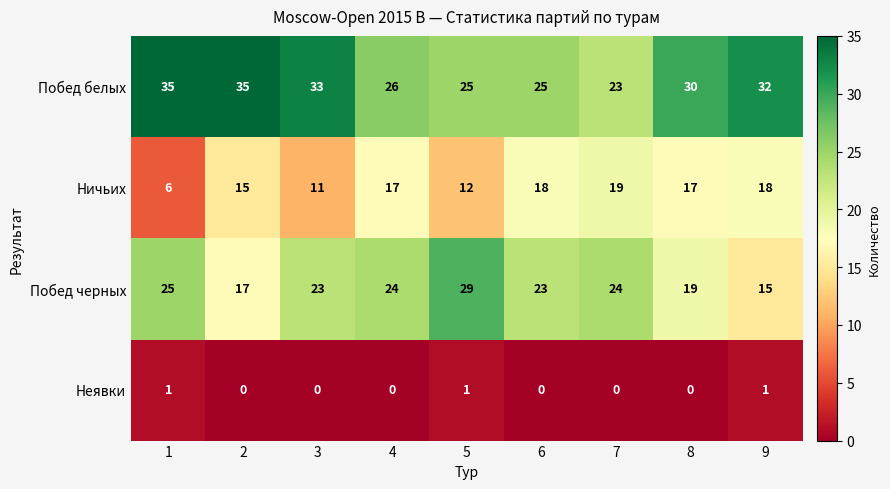

List the series in order of their peak value, highest first.

Побед белых, Побед черных, Ничьих, Неявки